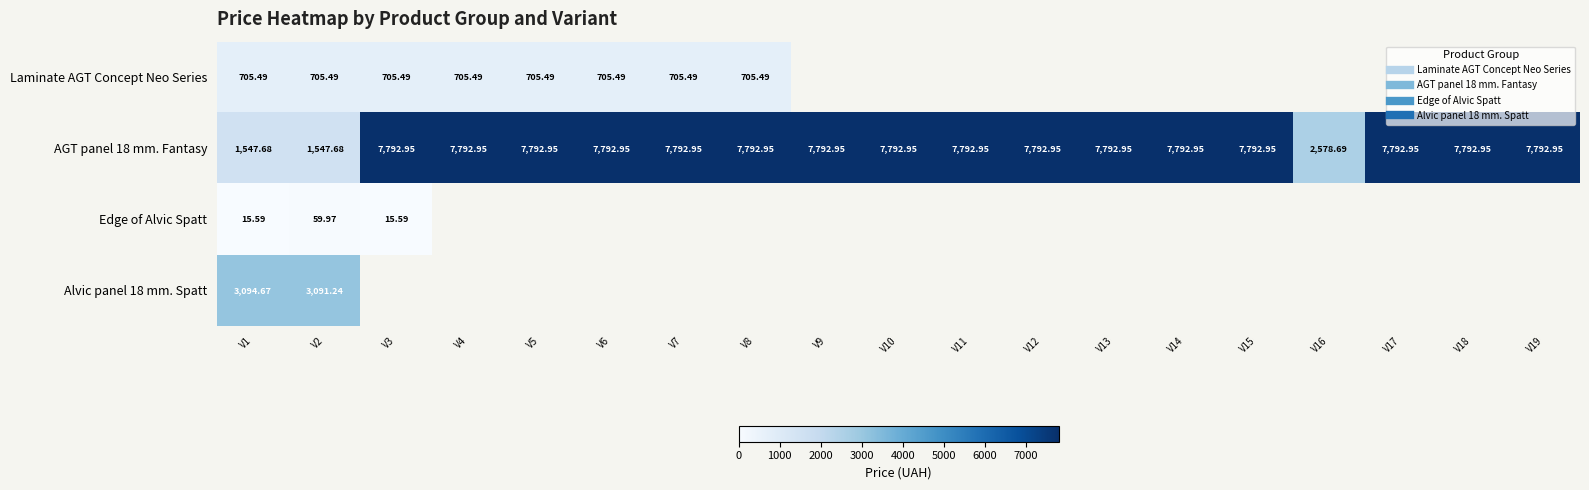

Is the value of Alvic panel 18 mm. Spatt at V1 greater than the value of Laminate AGT Concept Neo Series at V11?

No